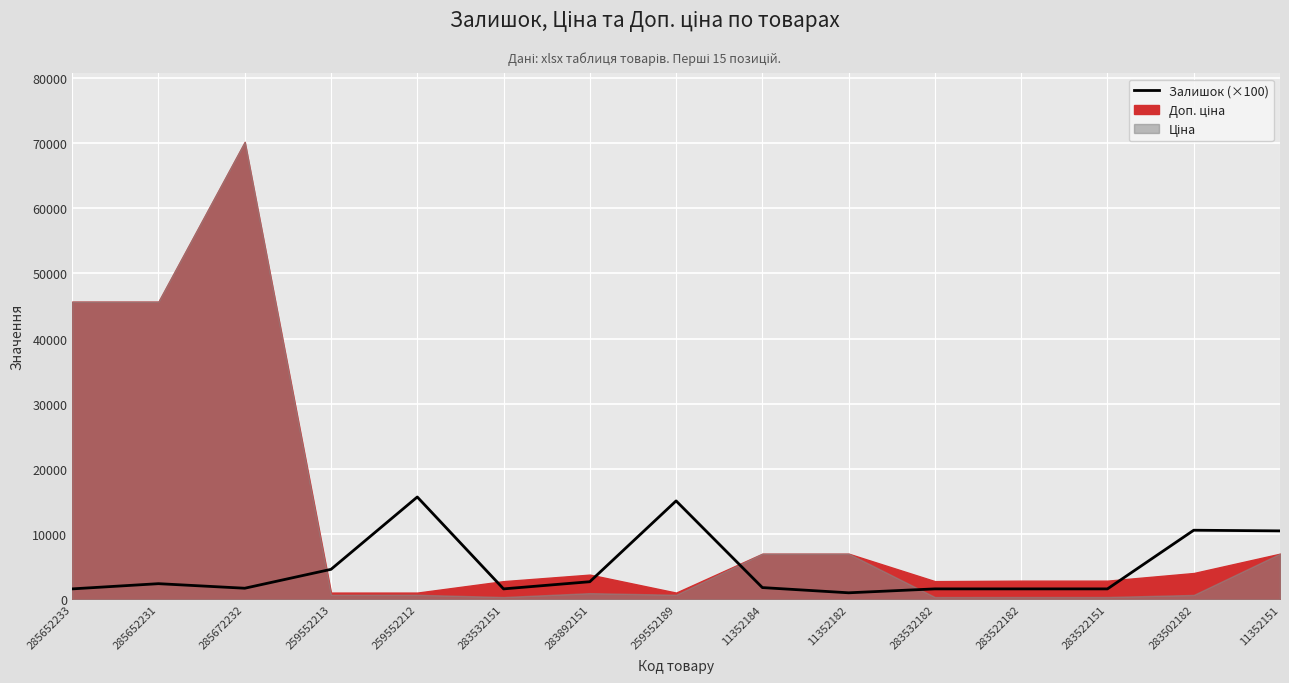

At which label does the data first exceed 1800?

285652231